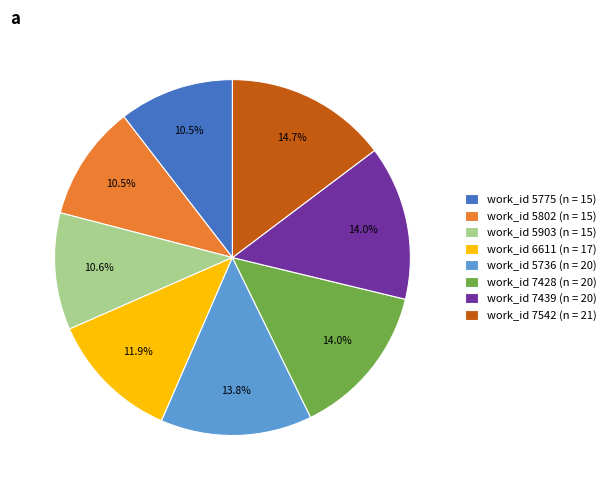

Does work_id 5903 (n = 15) account for over 50% of the chart?

No